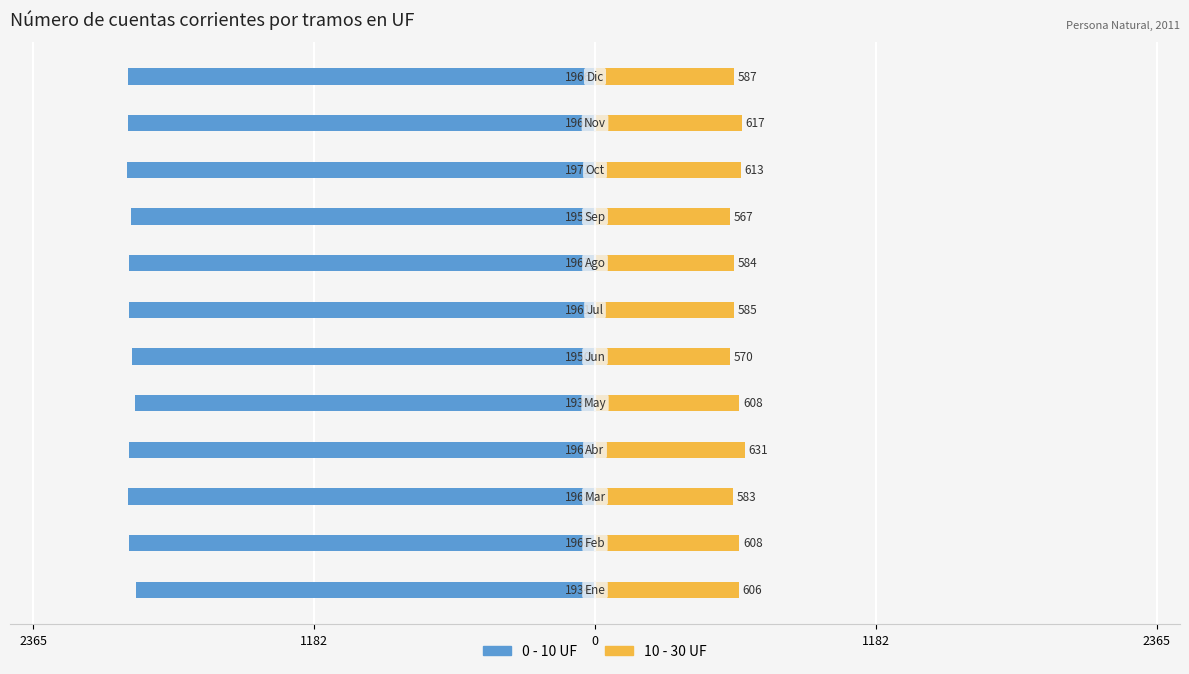

What is the average value of the 10 - 30 UF series?

597